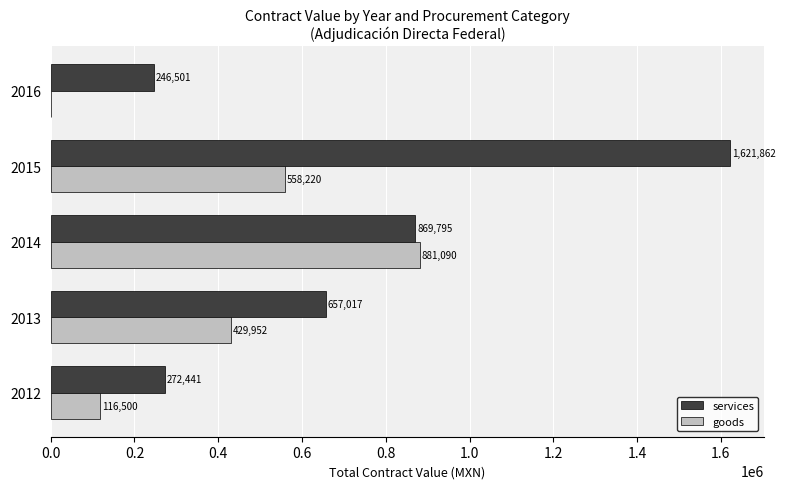

Between 2014 and 2015, which series saw the biggest shift?

services